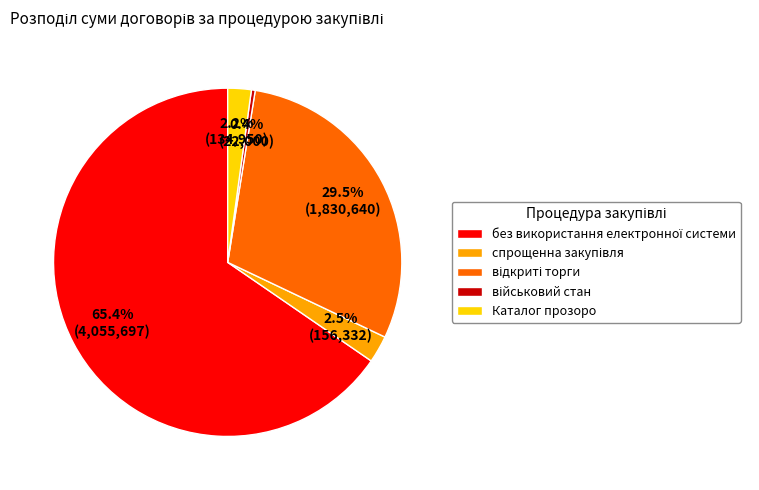

Is there any slice that represents more than half of the pie?

Yes